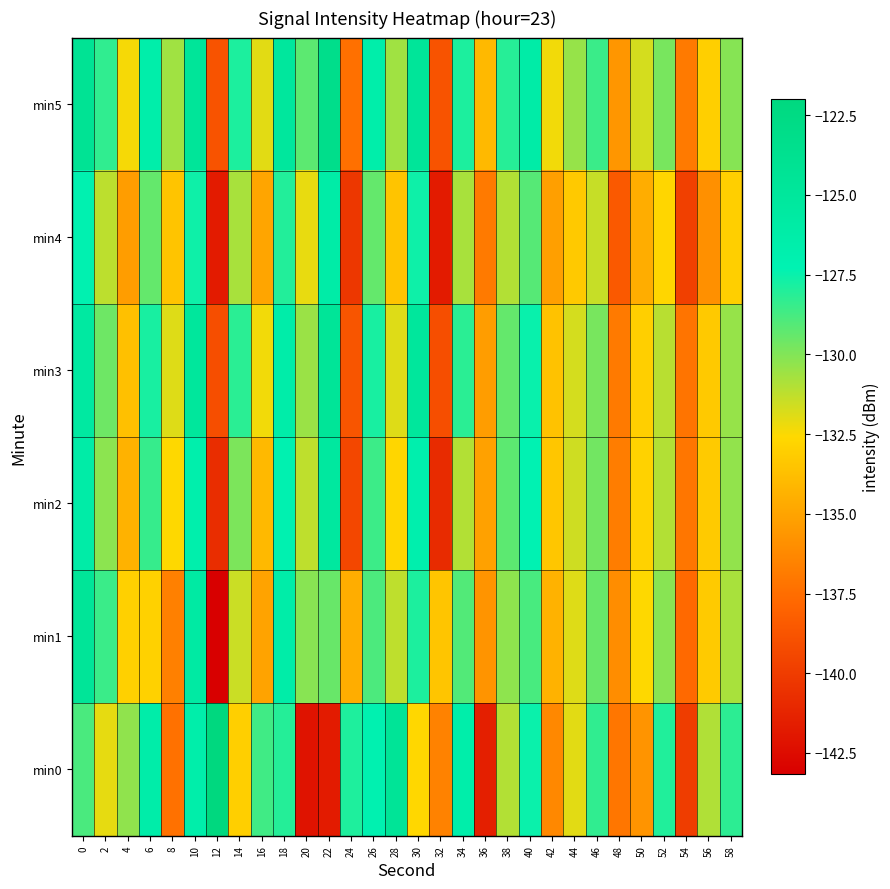

Reading right to left, extract all data points from this chart.

min0: 58=-128.2	56=-130.9	54=-140.0	52=-128.0	50=-135.7	48=-137.1	46=-128.3	44=-132.0	42=-136.3	40=-127.5	38=-131.0	36=-141.5	34=-126.4	32=-136.6	30=-132.6	28=-124.5	26=-127.1	24=-128.0	22=-141.7	20=-142.2	18=-128.1	16=-128.7	14=-133.0	12=-122.0	10=-126.5	8=-137.4	6=-126.4	4=-130.3	2=-132.1	0=-128.8
min1: 58=-130.8	56=-133.2	54=-137.7	52=-130.1	50=-132.6	48=-136.0	46=-129.5	44=-131.9	42=-134.3	40=-128.8	38=-130.2	36=-135.7	34=-129.0	32=-133.5	30=-127.9	28=-131.2	26=-128.9	24=-134.6	22=-129.5	20=-130.1	18=-126.3	16=-135.0	14=-131.5	12=-143.2	10=-125.7	8=-136.6	6=-132.9	4=-133.0	2=-128.5	0=-124.6
min2: 58=-130.3	56=-133.2	54=-137.1	52=-131.0	50=-132.9	48=-136.8	46=-129.7	44=-131.6	42=-133.4	40=-127.3	38=-129.2	36=-135.1	34=-131.0	32=-140.9	30=-126.8	28=-132.7	26=-128.6	24=-139.4	22=-125.3	20=-131.2	18=-127.1	16=-134.0	14=-129.9	12=-140.8	10=-126.7	8=-132.6	6=-128.4	4=-134.3	2=-130.2	0=-126.1
min3: 58=-130.4	56=-133.3	54=-137.2	52=-131.1	50=-133.0	48=-136.9	46=-129.8	44=-131.7	42=-133.6	40=-127.5	38=-129.4	36=-135.3	34=-128.2	32=-139.1	30=-125.0	28=-131.9	26=-127.8	24=-138.7	22=-124.6	20=-130.5	18=-126.4	16=-132.3	14=-128.2	12=-139.1	10=-125.0	8=-131.9	6=-127.8	4=-133.7	2=-129.6	0=-125.5
min4: 58=-133.0	56=-135.9	54=-139.8	52=-132.7	50=-134.6	48=-138.5	46=-131.4	44=-133.3	42=-135.2	40=-129.1	38=-131.0	36=-136.9	34=-130.8	32=-141.7	30=-127.6	28=-133.5	26=-129.4	24=-140.3	22=-126.2	20=-132.1	18=-128.0	16=-134.9	14=-130.8	12=-141.7	10=-127.6	8=-133.5	6=-129.4	4=-135.3	2=-131.2	0=-127.1
min5: 58=-130.1	56=-133.0	54=-136.9	52=-129.8	50=-131.7	48=-135.6	46=-128.5	44=-130.4	42=-132.3	40=-126.2	38=-128.1	36=-134.0	34=-127.9	32=-138.8	30=-124.7	28=-130.6	26=-126.5	24=-137.4	22=-123.3	20=-129.2	18=-125.1	16=-132.0	14=-127.9	12=-138.8	10=-124.7	8=-130.6	6=-126.5	4=-132.4	2=-128.3	0=-124.2